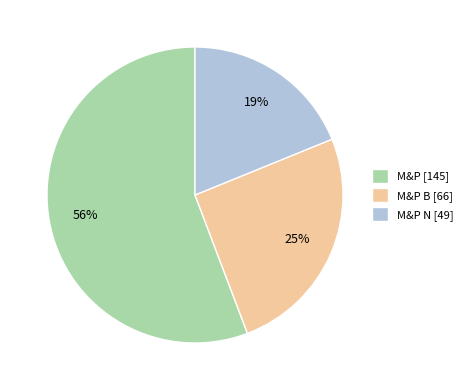

The M&P [145] slice represents 56% of the pie. True or false?

True